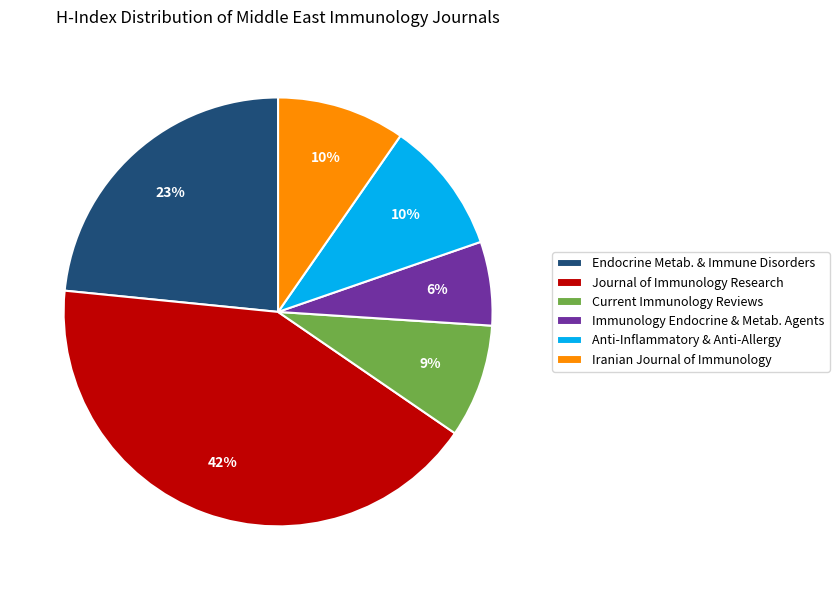

To the nearest percent, what is the average slice percentage?

17%